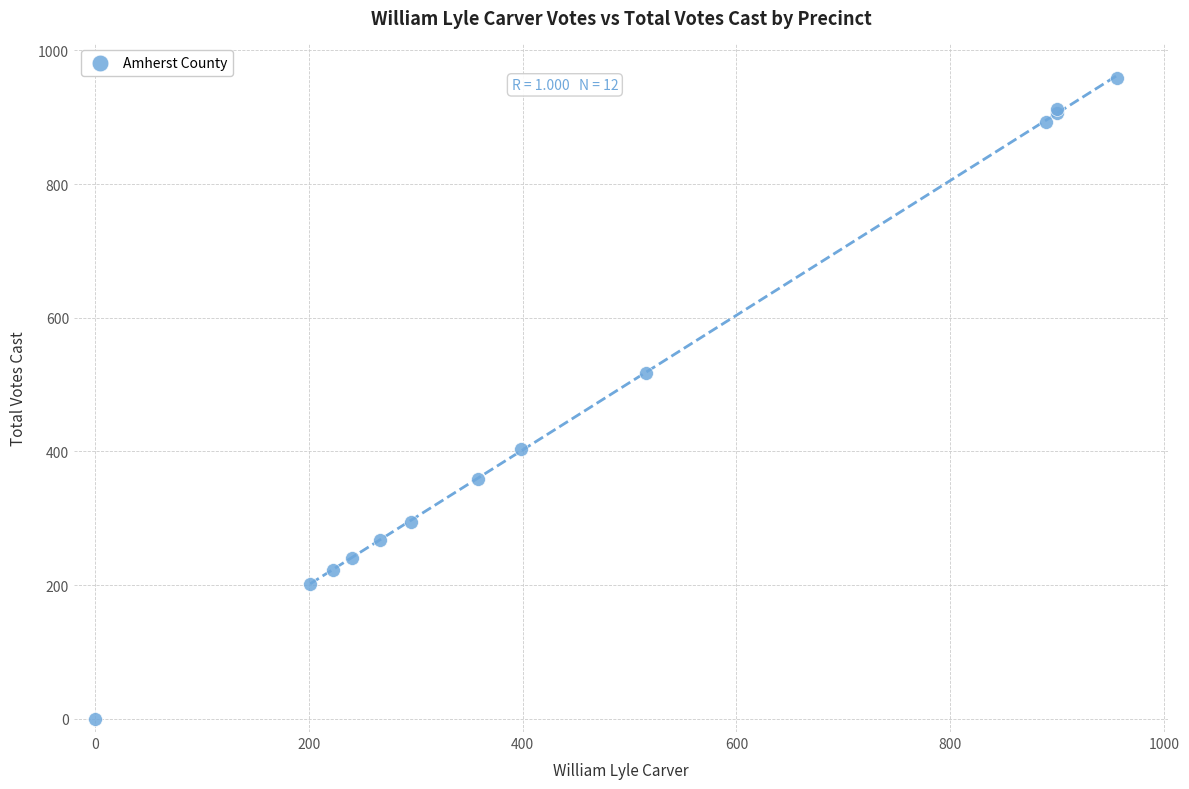

What Y value in the scatter plot is closest to 479?

517